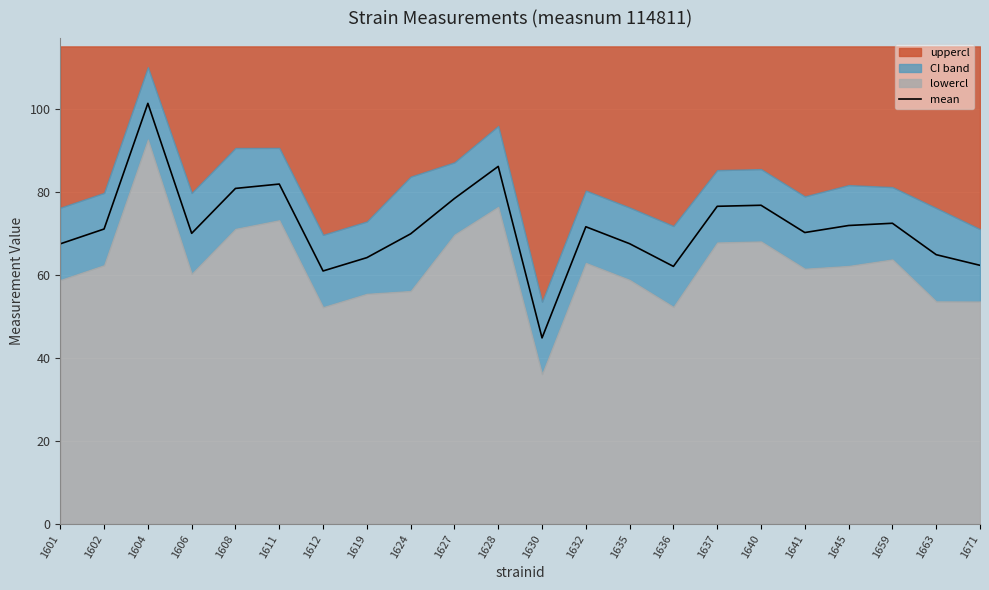

Is it true that the value at 1663 is 88.5?

False